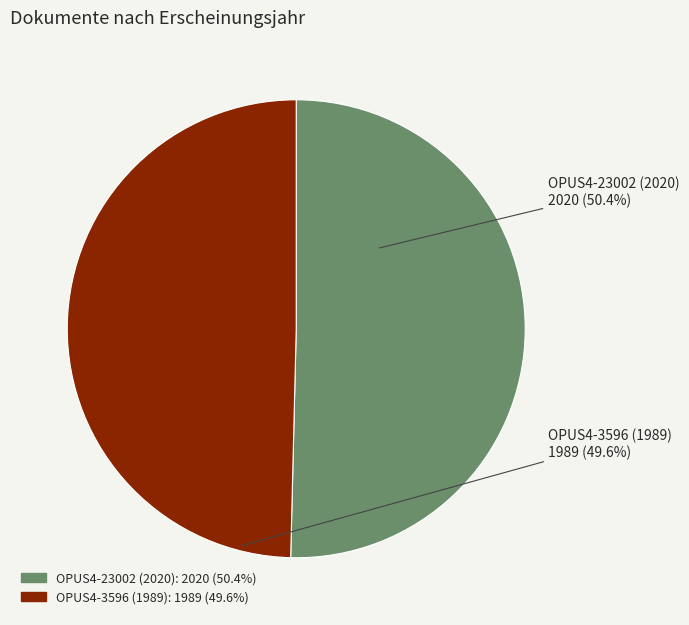

To the nearest percent, what is the average slice percentage?

50%